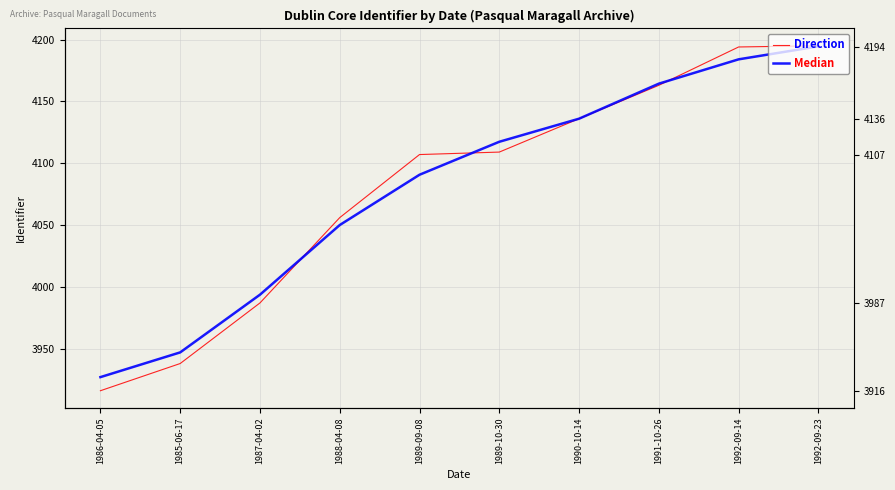

Is it true that Median equals 4136.0 at 1990-10-14?

True